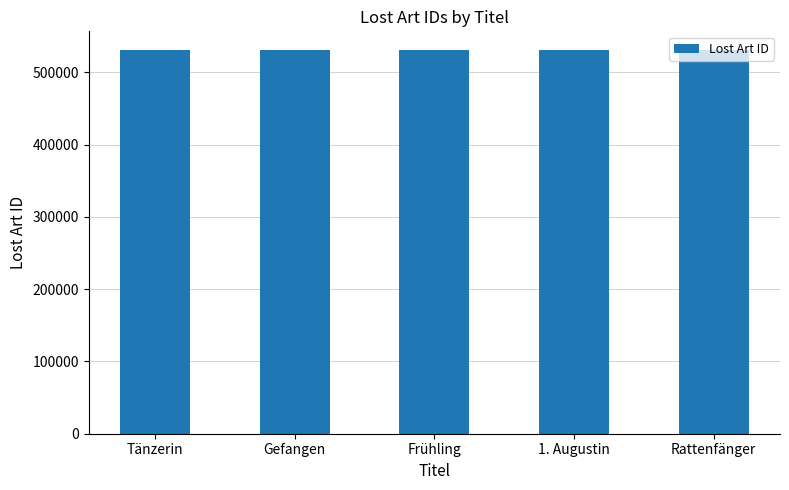

What is the ratio of the value at Rattenfänger to the value at Frühling?

1.0